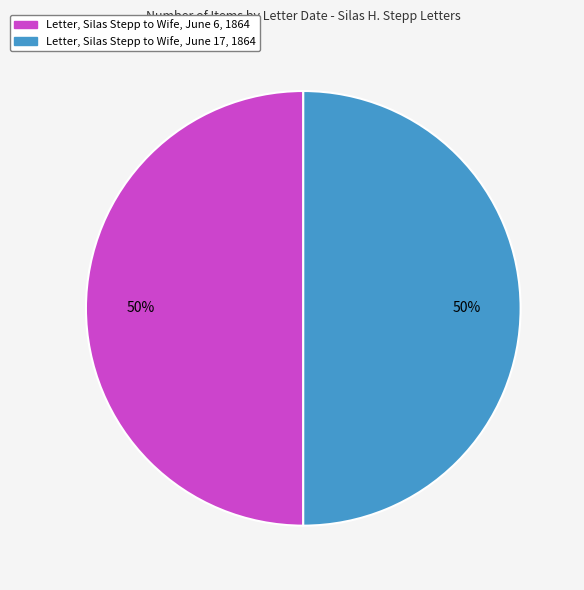

Approximately how many times larger is the value at Letter, Silas Stepp to Wife, June 17, 1864 compared to Letter, Silas Stepp to Wife, June 6, 1864?

1.0